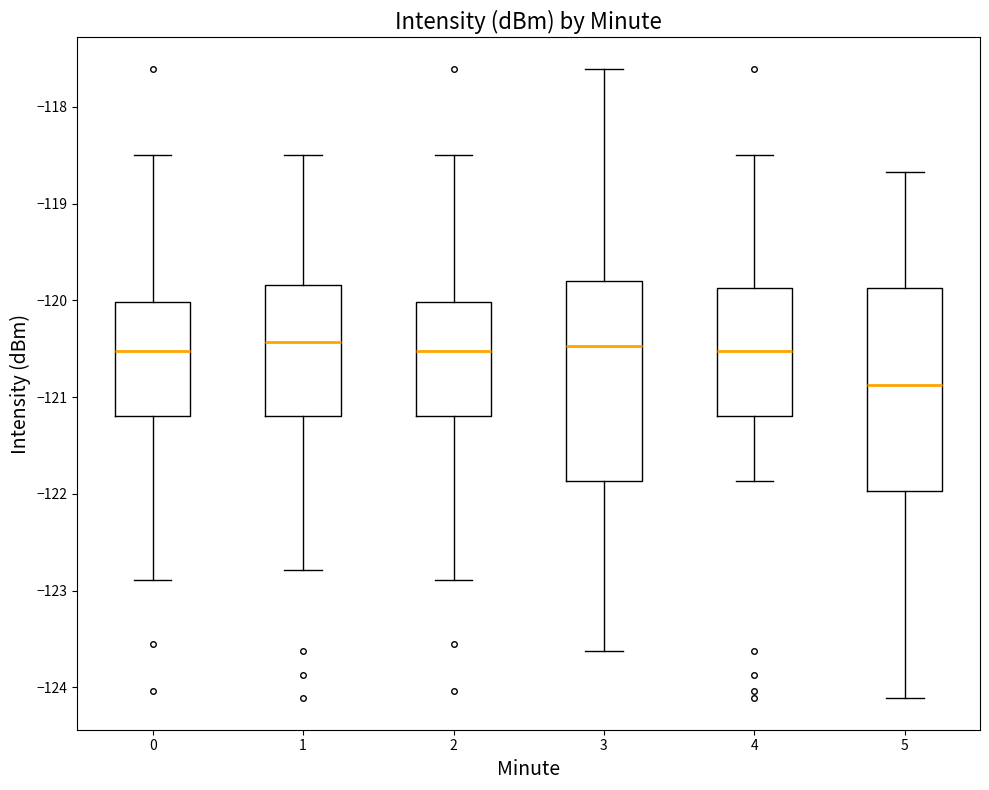

Which box has the lowest median line?

5